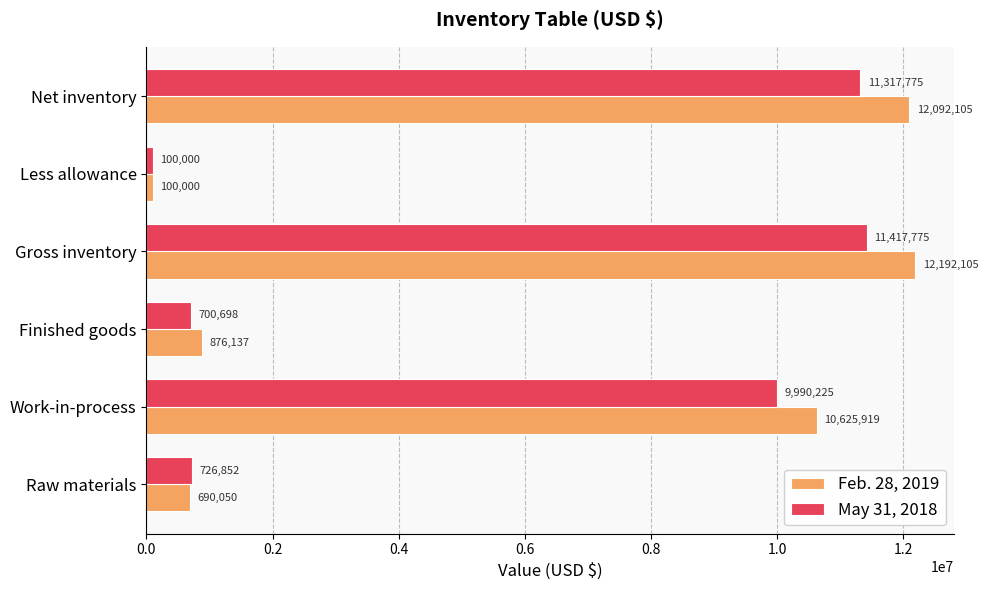

At which category is the sum across all series the highest?

Gross inventory